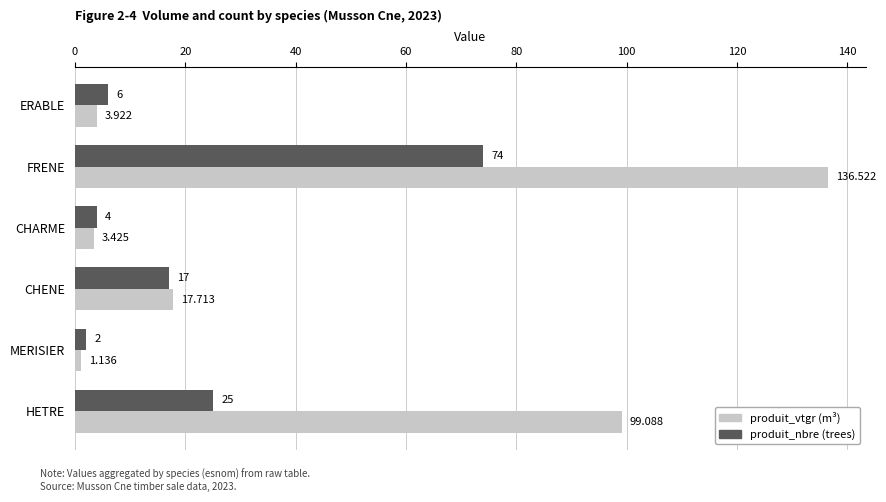

Which series has the largest range (max minus min)?

produit_vtgr (m³)